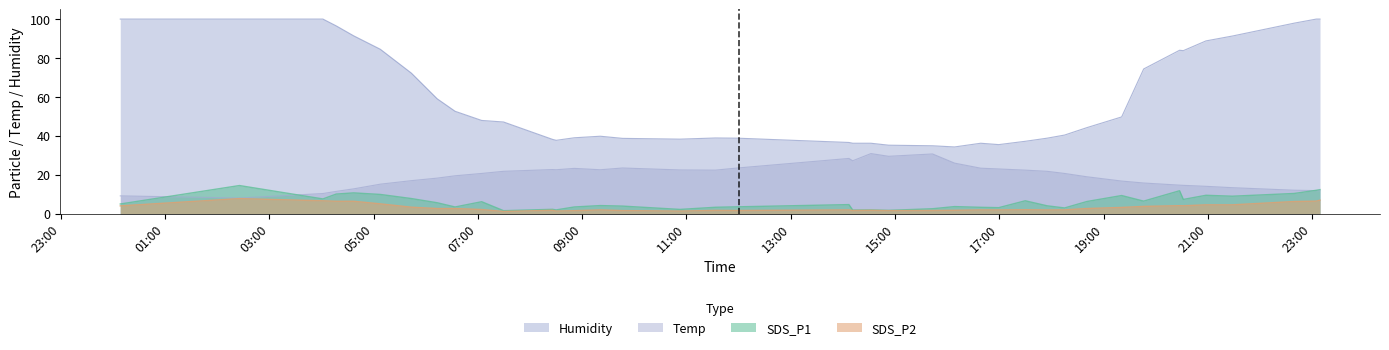

Where is the first local minimum for Humidity?

2023/06/05 08:30:05